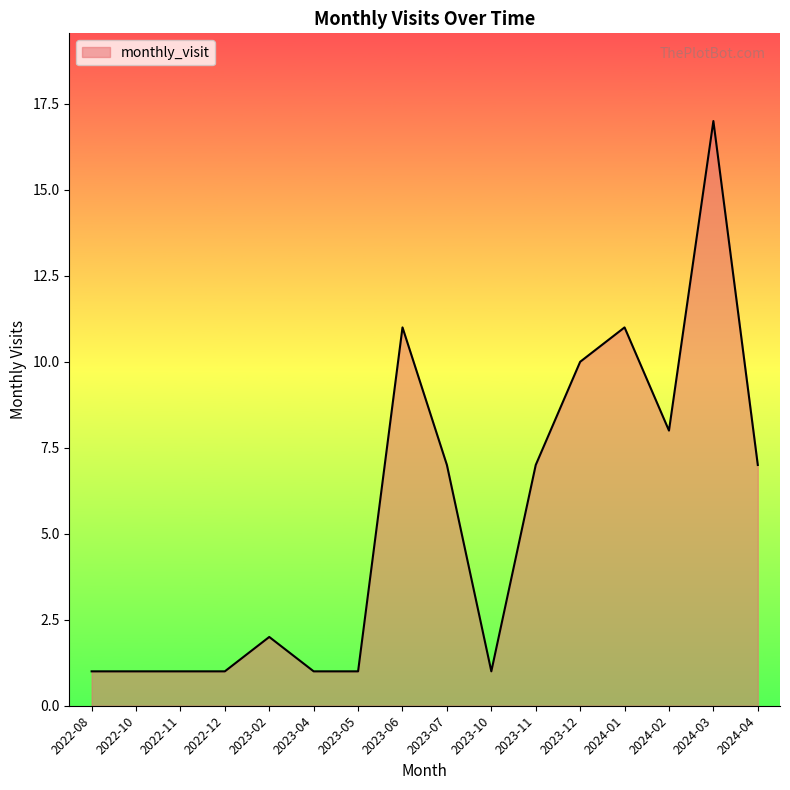

What is the sum of all values?

87